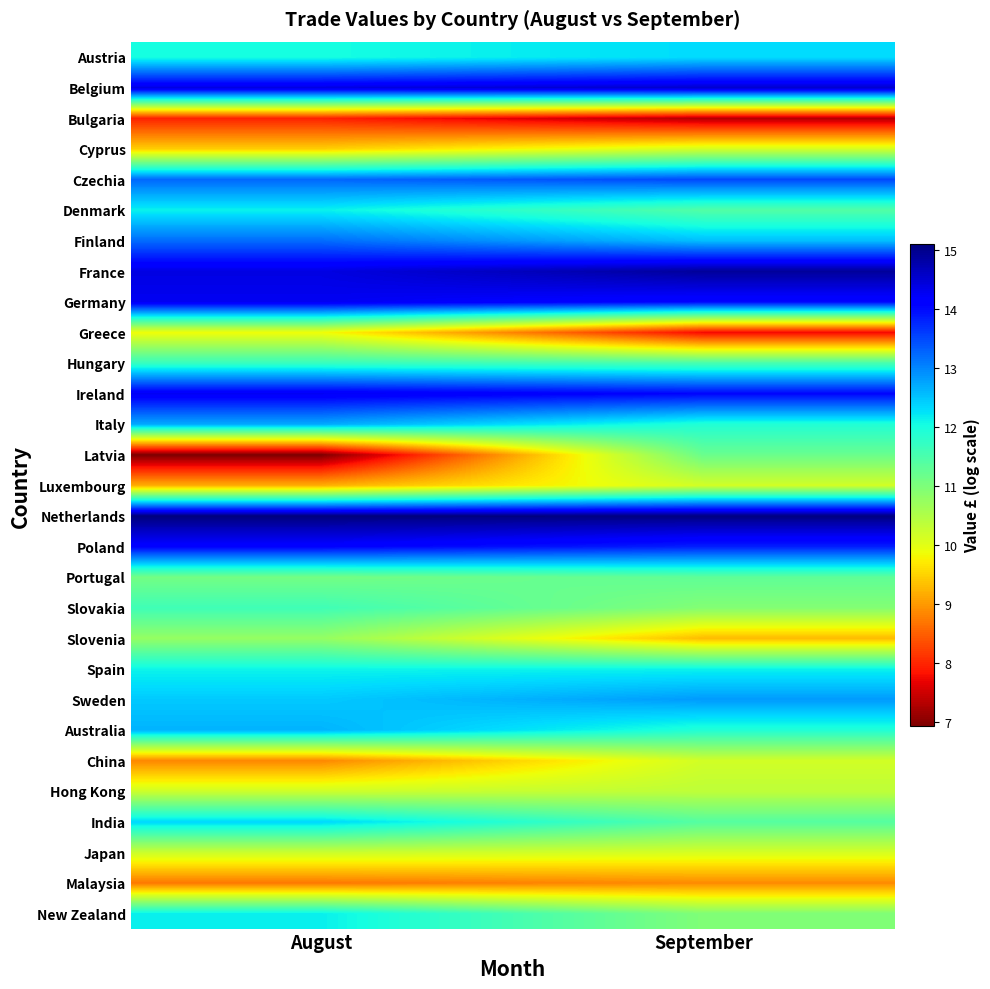

Reading left to right, transcribe all the data shown in this chart.

Austria: August=12.0	September=12.3
Belgium: August=14.4	September=14.5
Bulgaria: August=8.0	September=7.3
Cyprus: August=9.5	September=10.2
Czechia: August=13.3	September=13.5
Denmark: August=12.1	September=11.4
Finland: August=13.2	September=12.5
France: August=14.4	September=14.9
Germany: August=14.3	September=14.0
Greece: August=9.9	September=7.8
Hungary: August=11.7	September=11.5
Ireland: August=14.3	September=14.1
Italy: August=12.7	September=11.9
Latvia: August=6.9	September=11.2
Luxembourg: August=9.2	September=10.2
Netherlands: August=15.1	September=15.1
Poland: August=14.1	September=13.8
Portugal: August=11.1	September=11.3
Slovakia: August=11.6	September=10.9
Slovenia: August=10.8	September=9.3
Spain: August=12.1	September=12.1
Sweden: August=12.5	September=12.8
Australia: August=12.6	September=11.9
China: August=8.8	September=10.2
Hong Kong: August=10.2	September=10.4
India: August=12.4	September=11.4
Japan: August=10.2	September=10.1
Malaysia: August=8.7	September=8.9
New Zealand: August=12.2	September=11.0